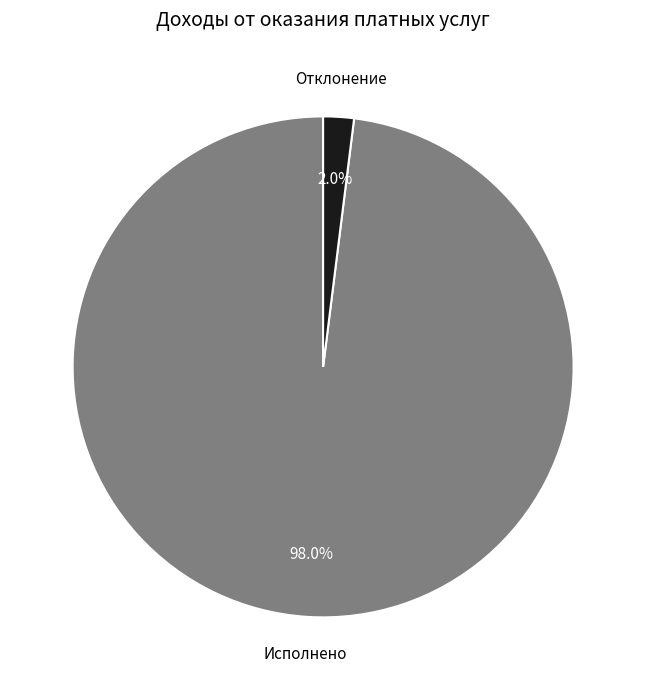

Rank the categories by value from highest to lowest.

Исполнено, Отклонение